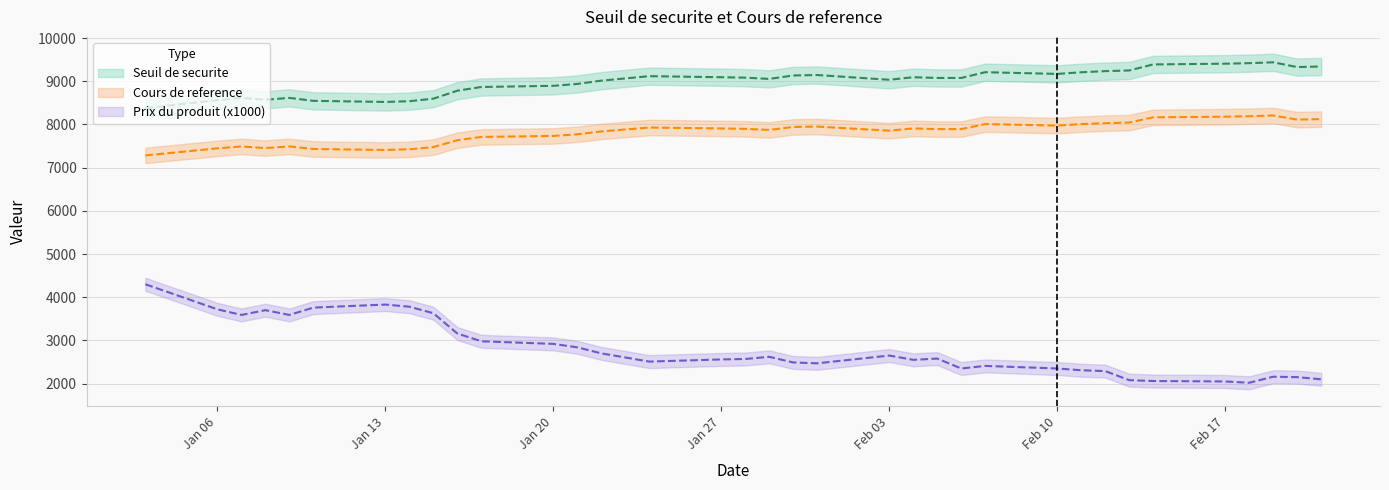

What position from the right is 2025-02-04?

14